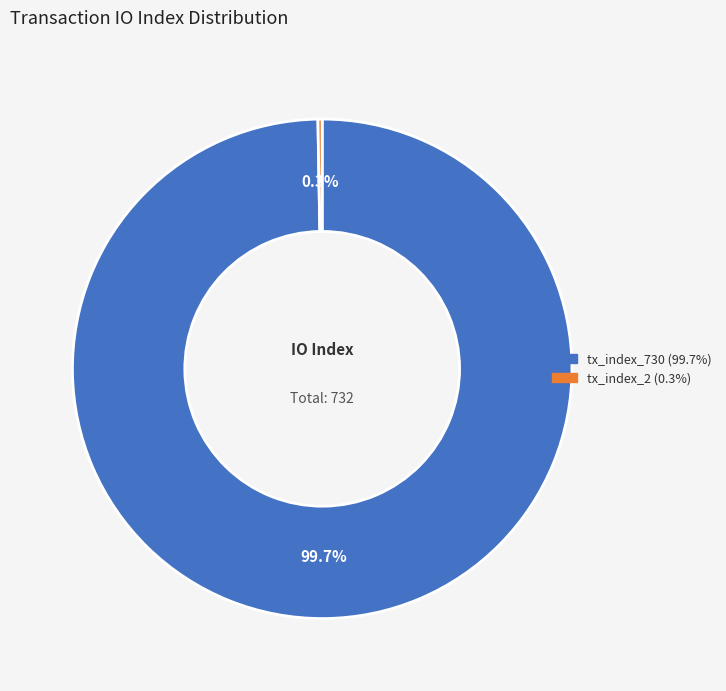

Which category has the biggest portion of the pie?

tx_index_730